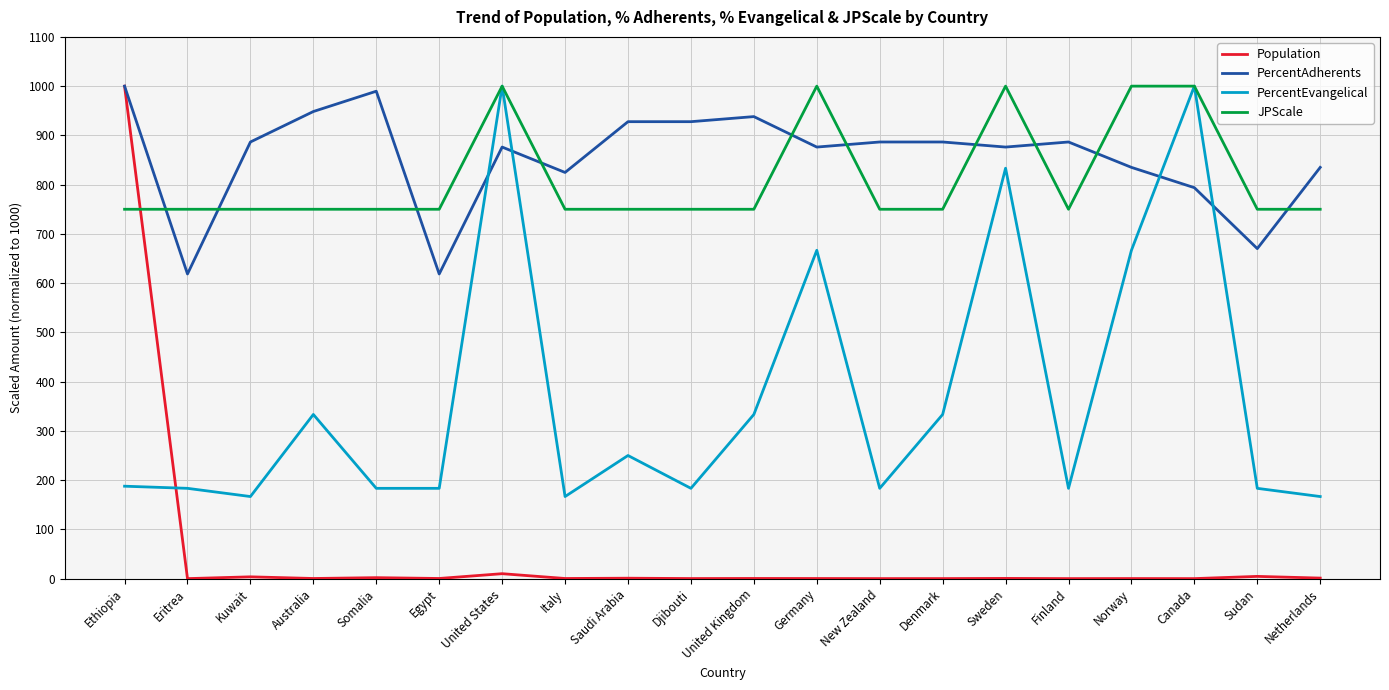

Is this an area chart (filled region under the line)?

No